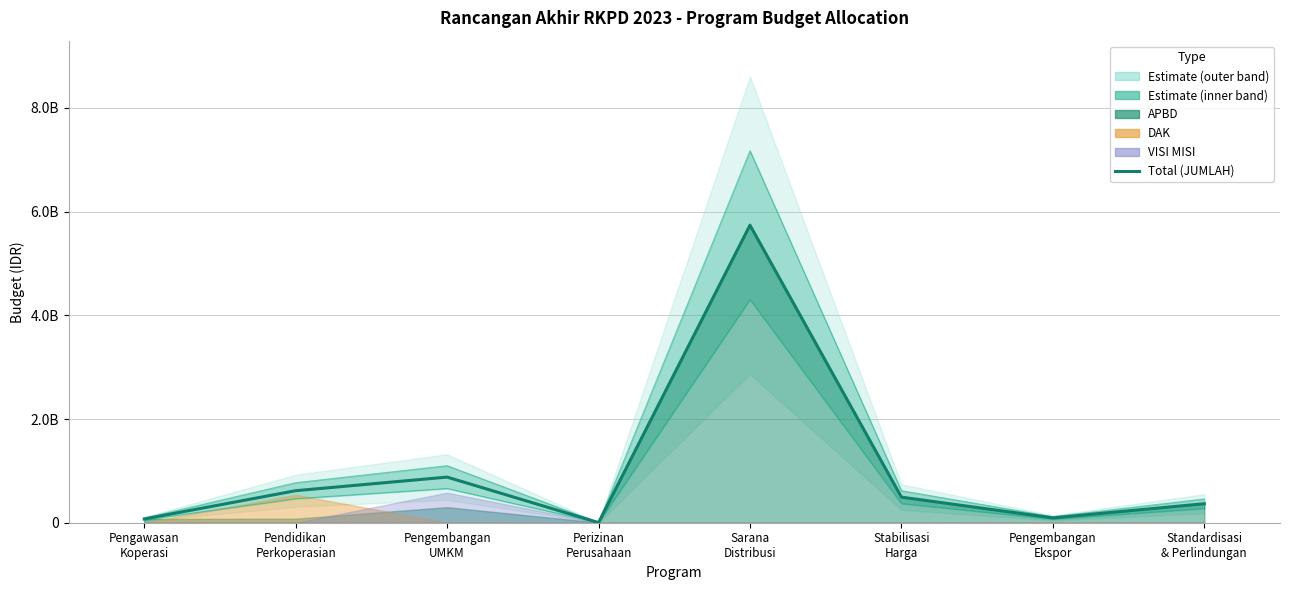

What is the sum of the values at Standardisasi
& Perlindungan and Pengawasan
Koperasi?

439166000